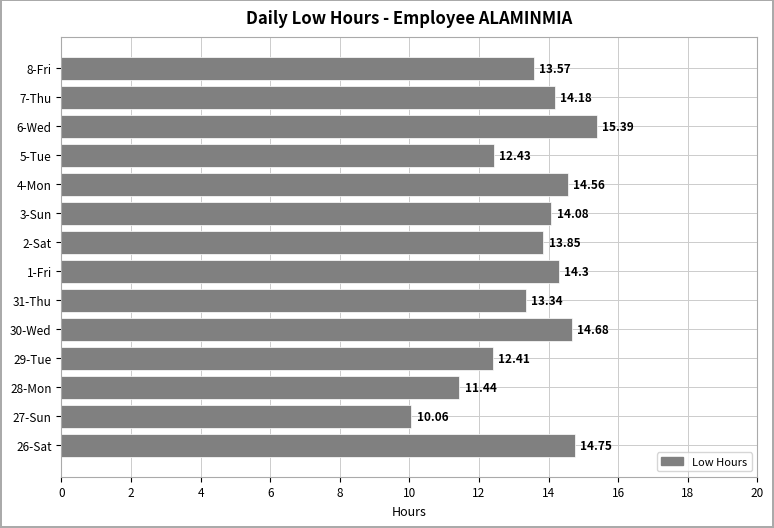

Where is the data nearest to the value 12?

29-Tue